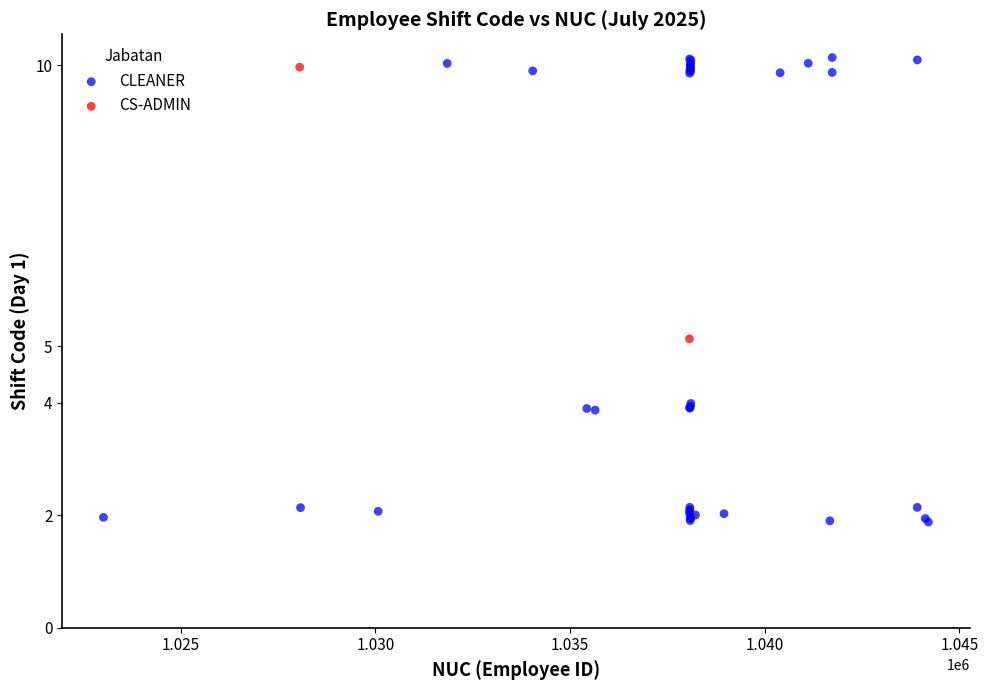

What are all the series names shown in the legend?

CLEANER, CS-ADMIN